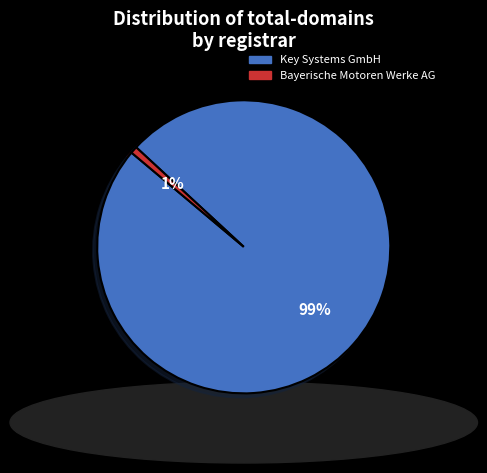

Is Key Systems GmbH the majority of the pie?

Yes